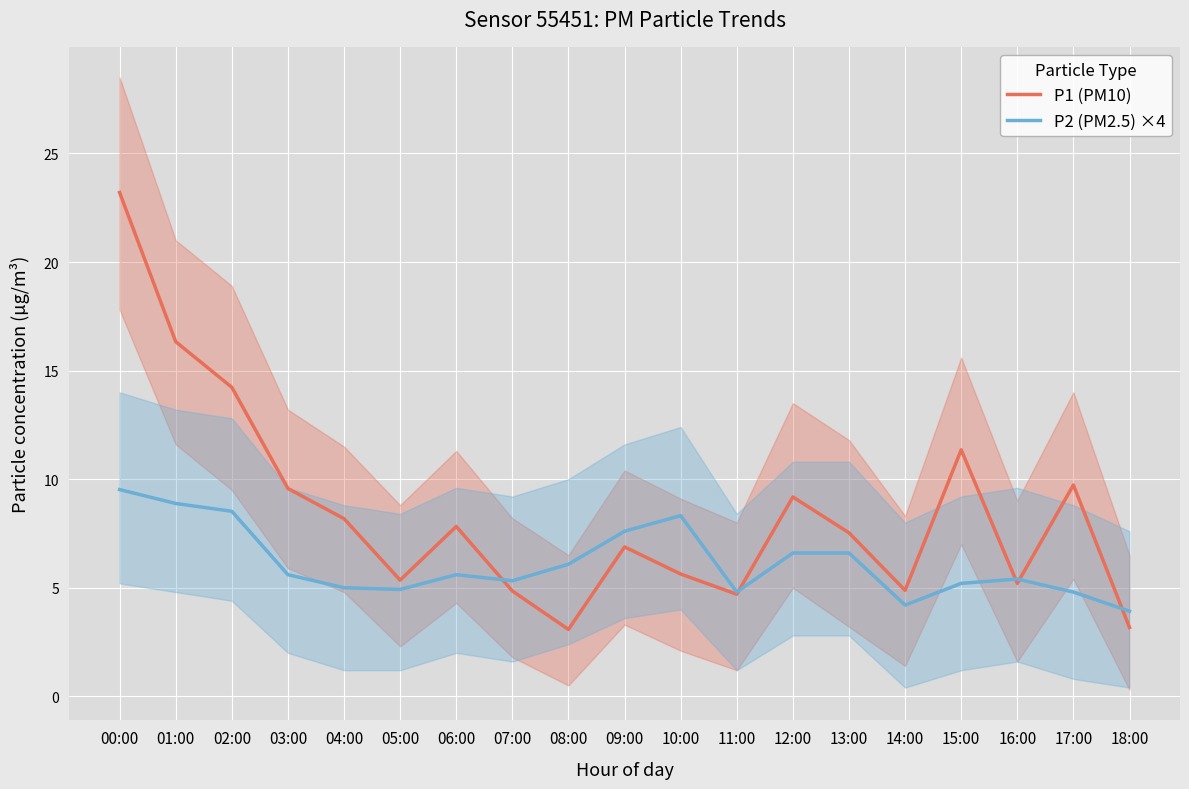

What is the average value of the P2 (PM2.5) ×4 series?

6.2